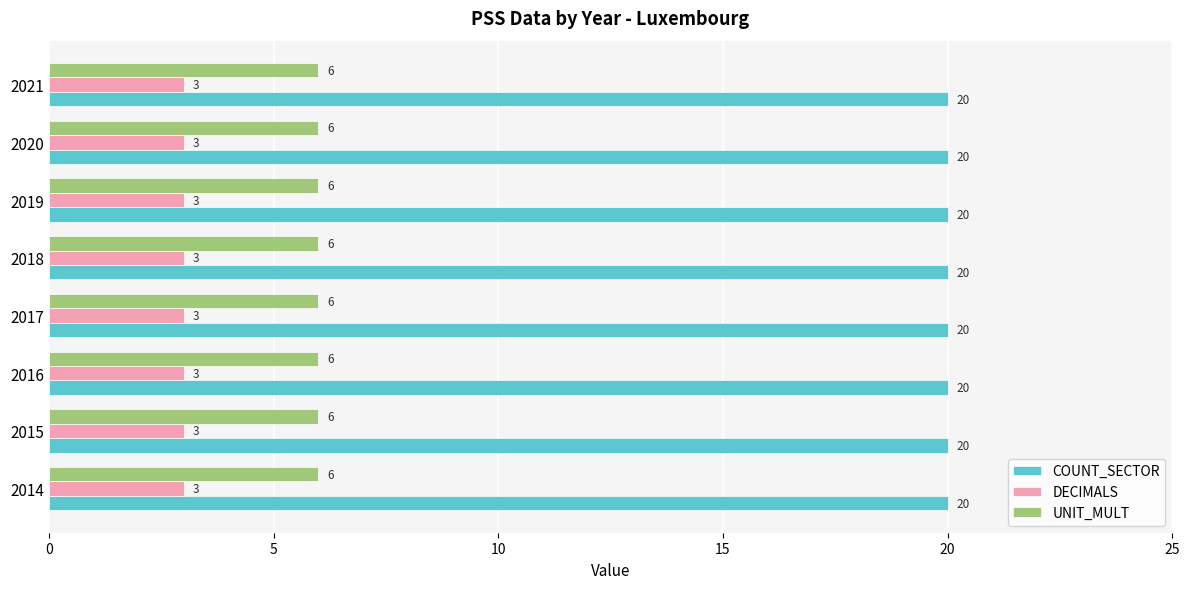

What is the lowest value of the DECIMALS series?

3